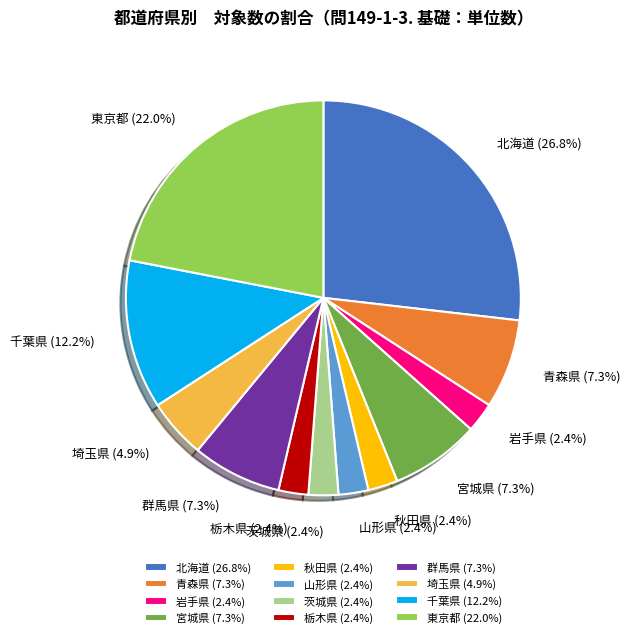

What is the ratio of the value at 千葉県 (12.2%) to the value at 東京都 (22.0%)?

0.6